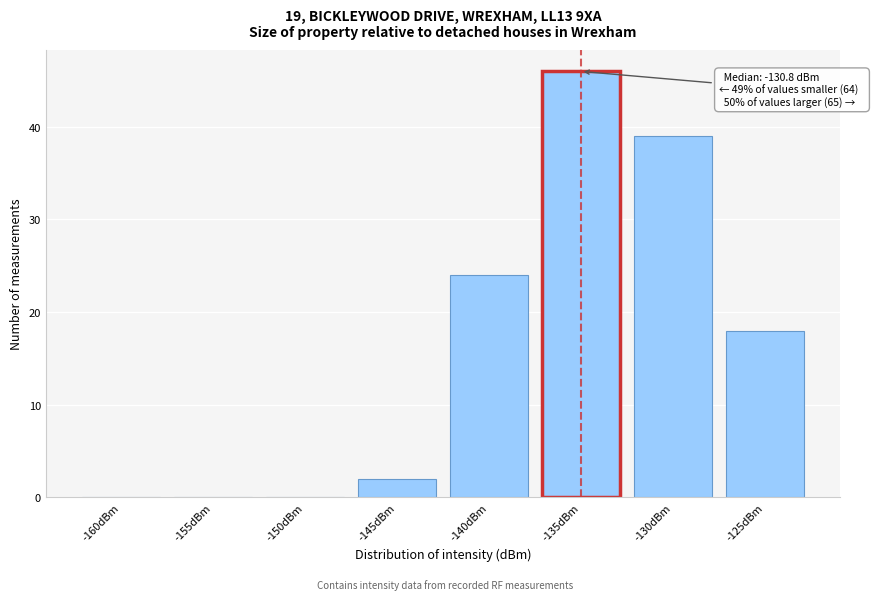

Reading left to right, extract all data points from this chart.

-160dBm=0	-155dBm=0	-150dBm=0	-145dBm=2	-140dBm=24	-135dBm=46	-130dBm=39	-125dBm=18